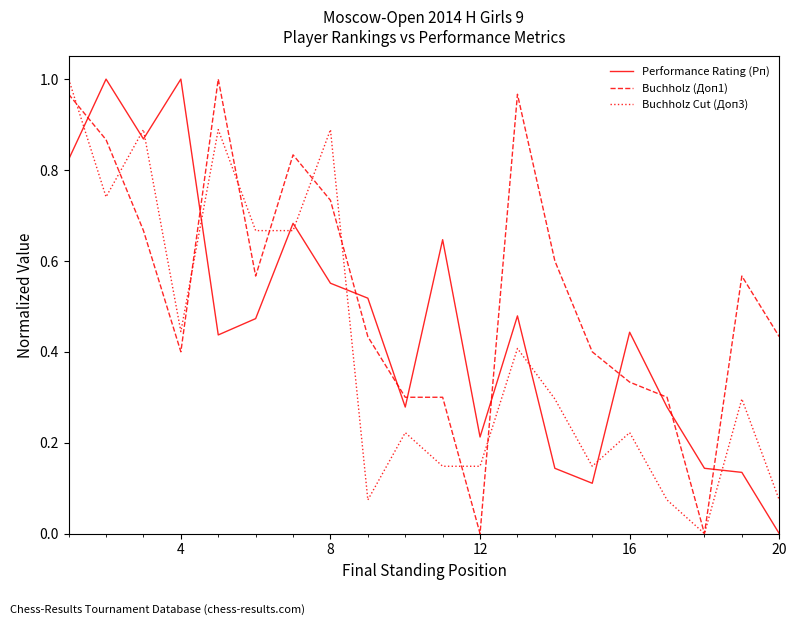

Rank the series by their average value, from highest to lowest.

Buchholz (Доп1), Performance Rating (Рп), Buchholz Cut (Доп3)